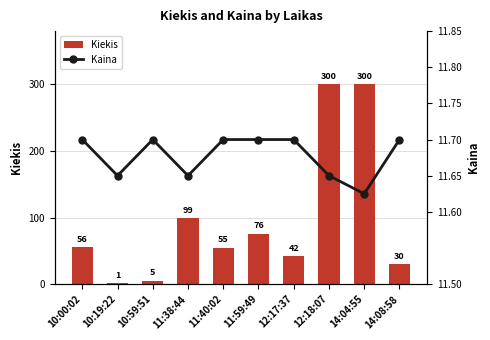

Which series changed the most between 10:00:02 and 11:59:49?

Kiekis